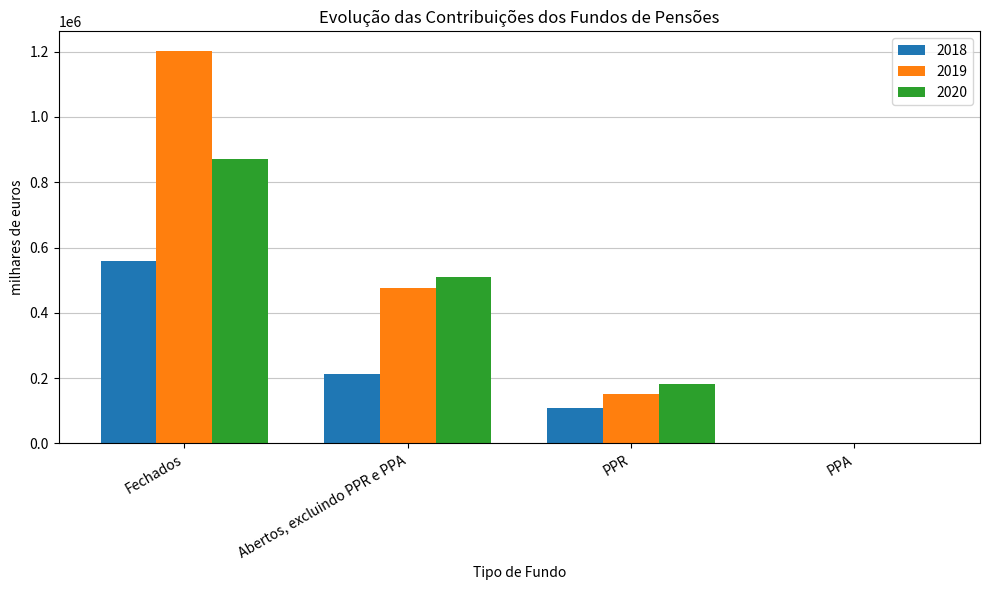

Which label corresponds to the largest value in the chart?

Fechados